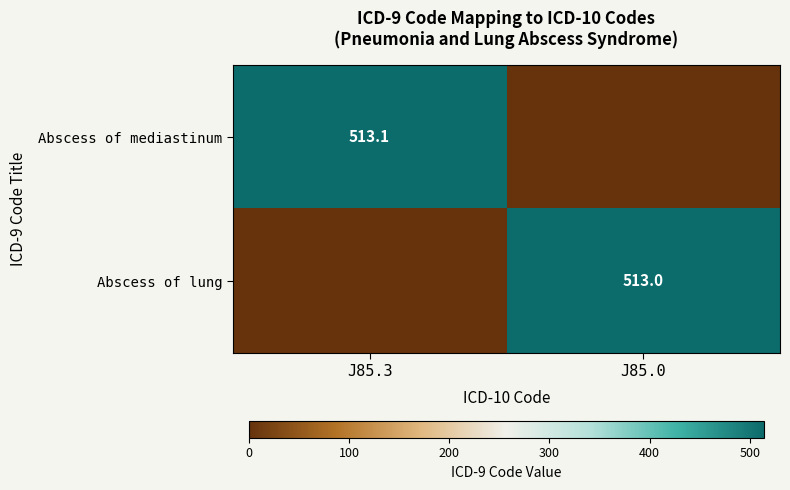

The value of Abscess of mediastinum at J85.3 is 882.6. True or false?

False